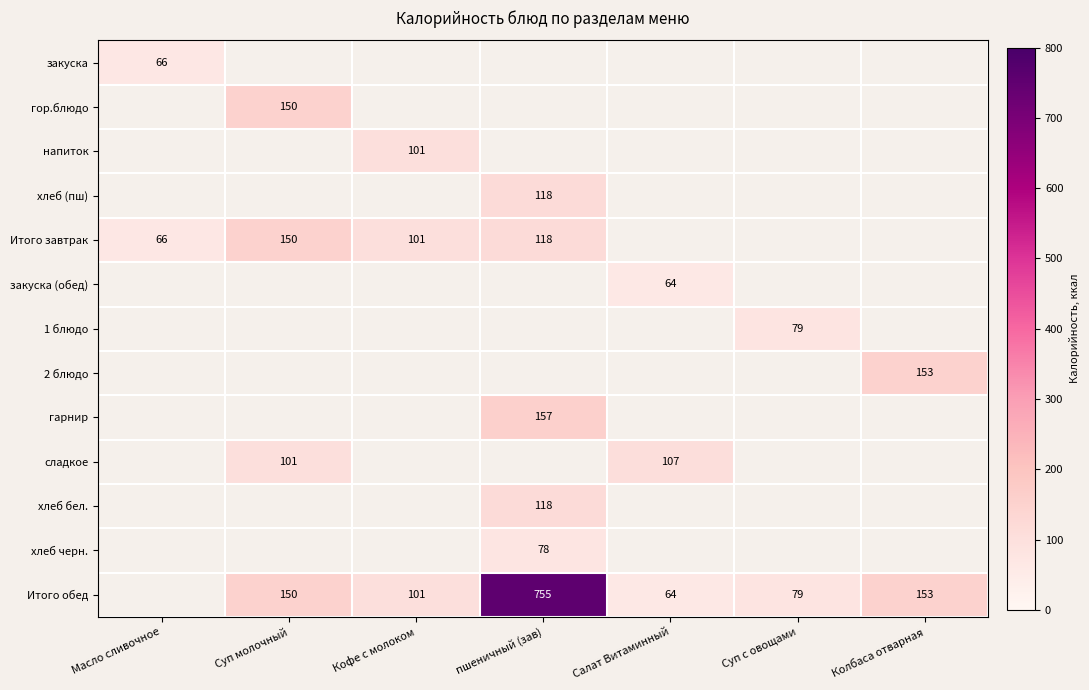

Is it true that Итого обед equals 1107 at пшеничный (зав)?

False